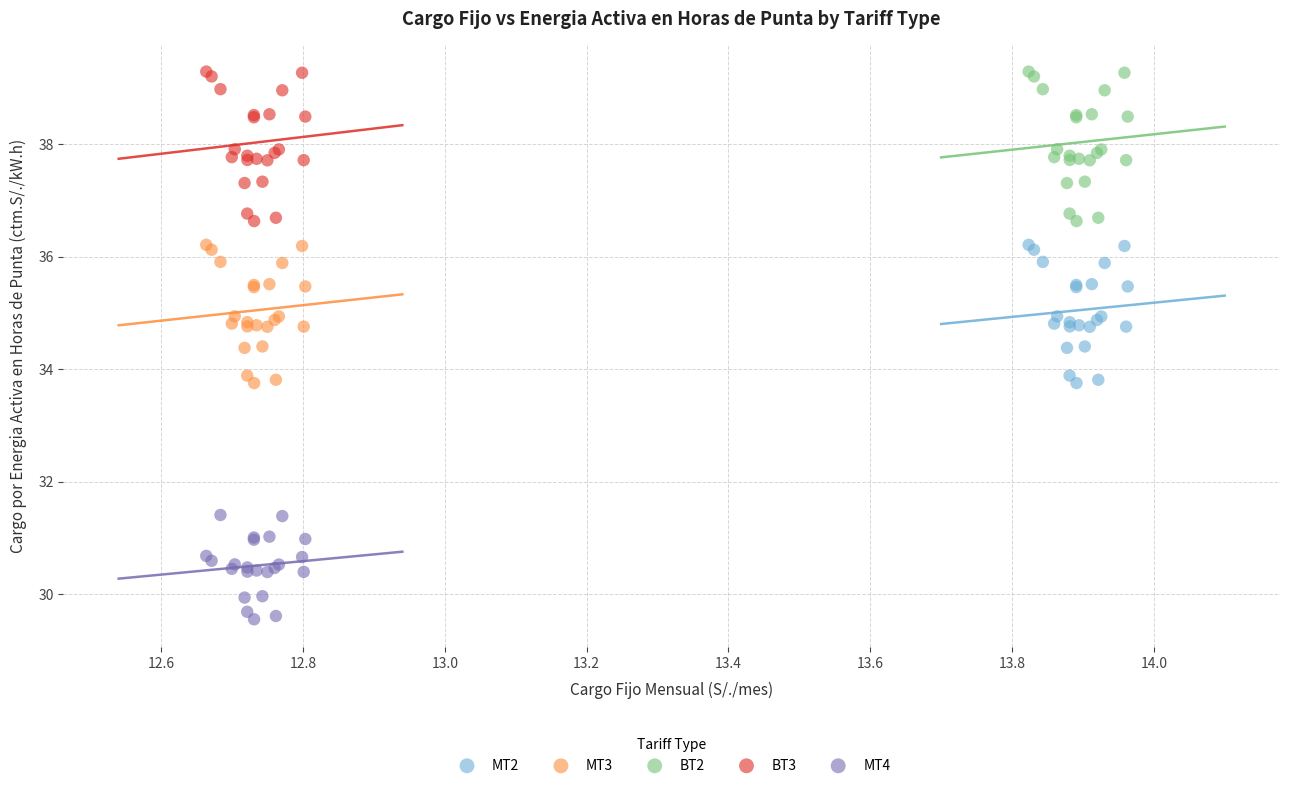

Which series reaches the minimum Y coordinate?

MT4